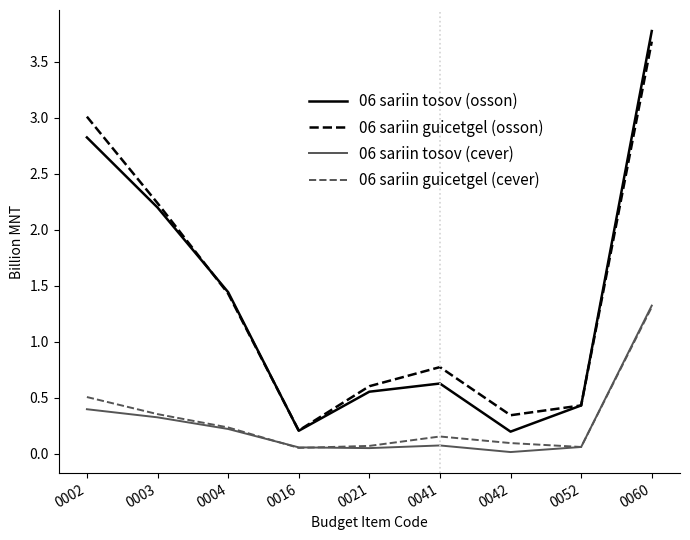

What is the highest value of the 06 sariin guicetgel (osson) series?

3.7